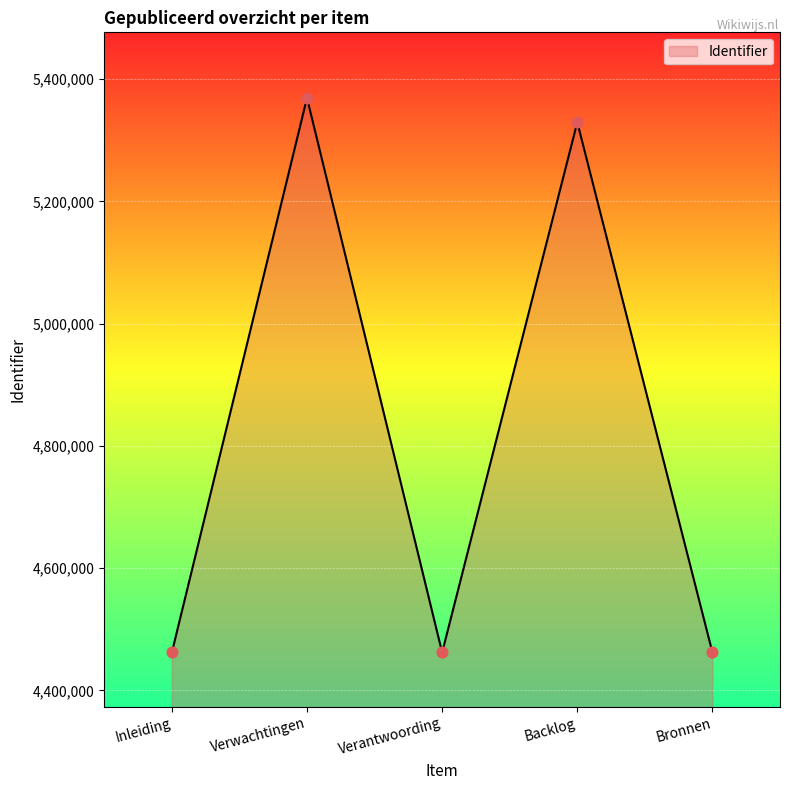

Which has a higher value, Verantwoording or Verwachtingen?

Verwachtingen